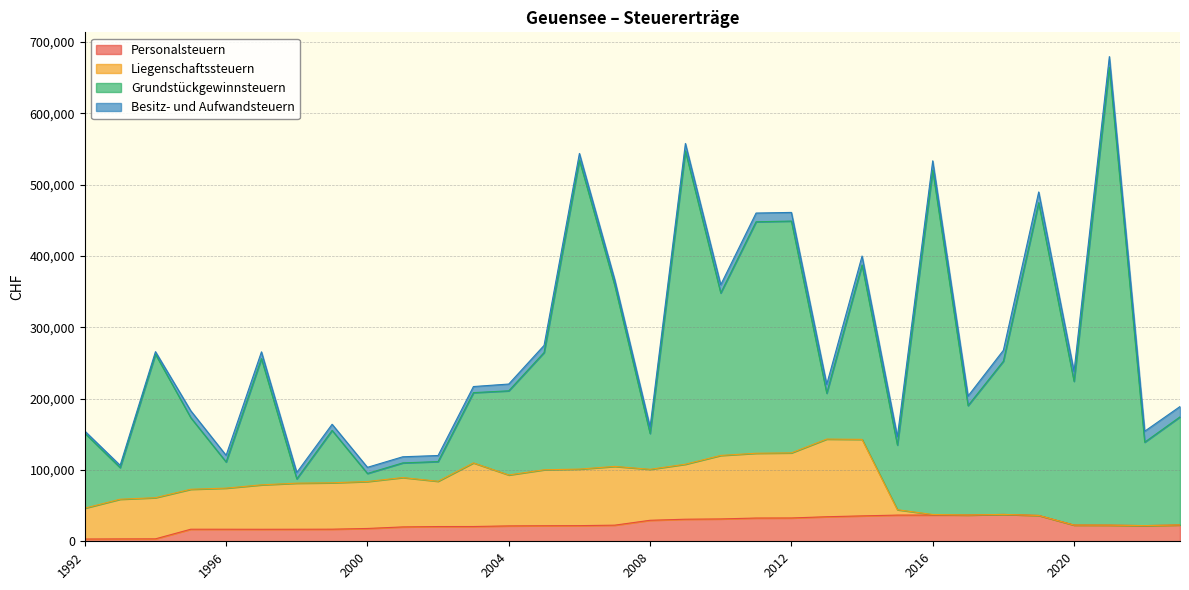

At which category does Grundstückgewinnsteuern reach its first local valley?

1993